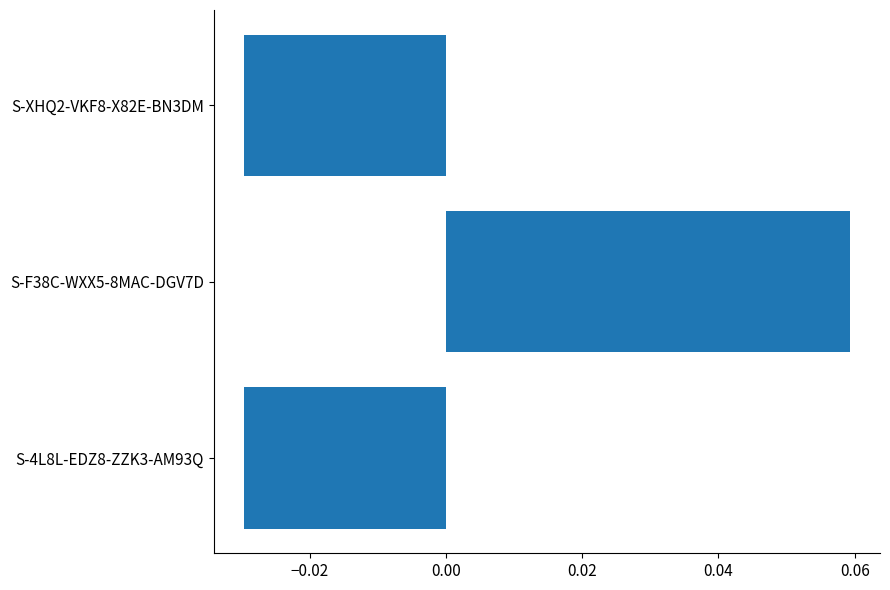

Is it true that the value at S-XHQ2-VKF8-X82E-BN3DM is -0.1?

False